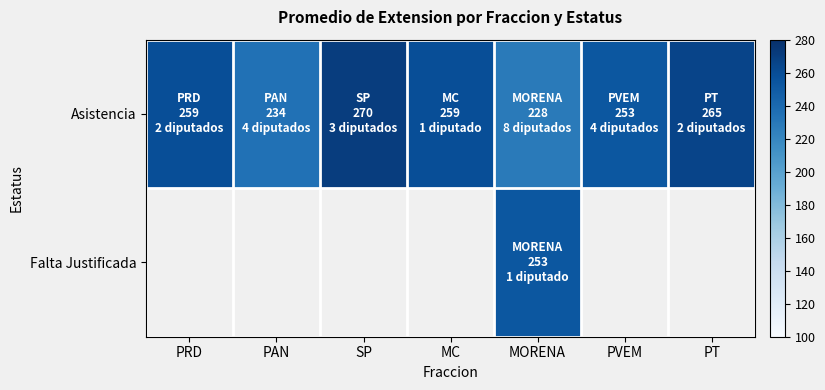

What is the minimum value for Asistencia?

228.0